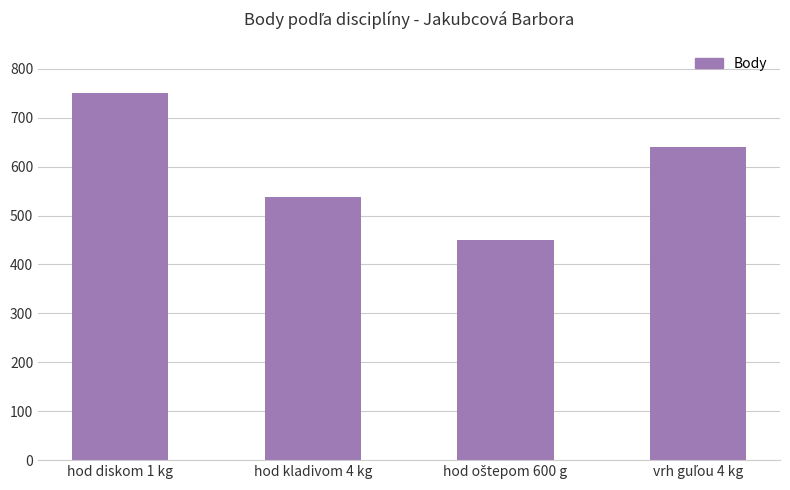

The value at hod diskom 1 kg is 1339. True or false?

False